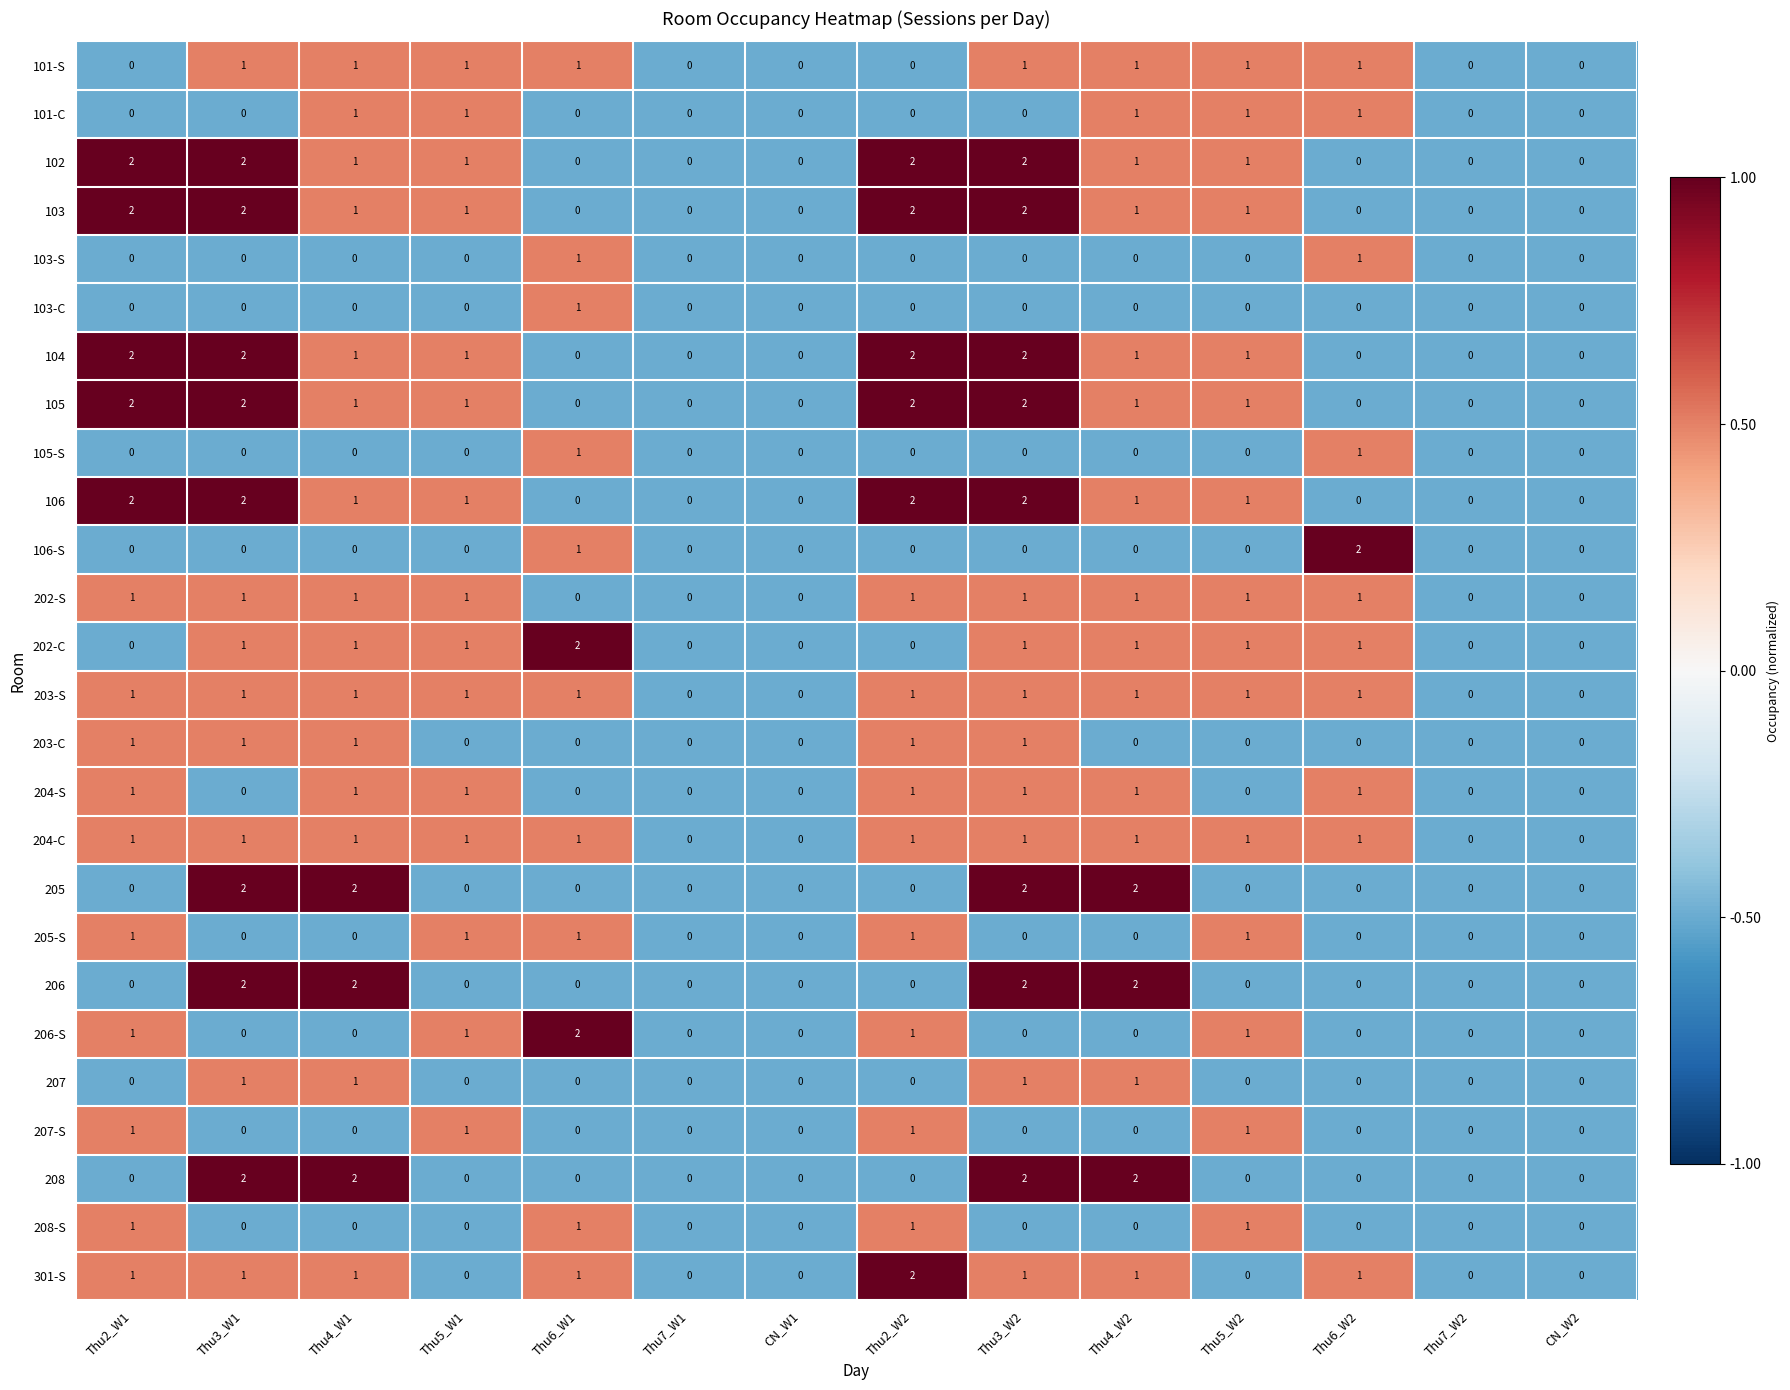

How many 205-S values are between 0 and 1?

14